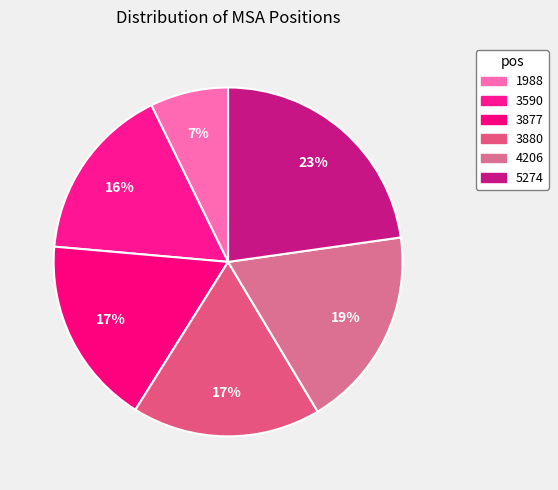

How many slices are in this pie chart?

6